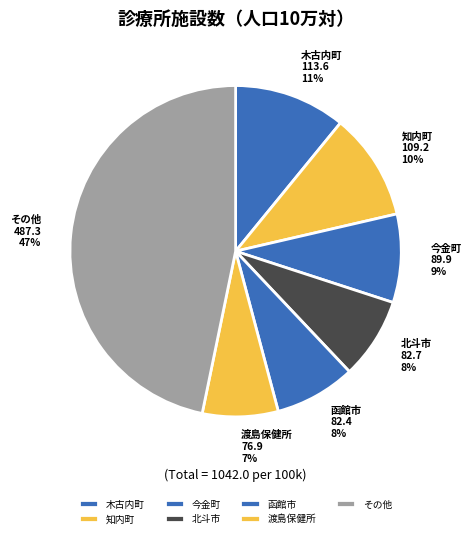

Is the sum of 函館市 and 北斗市 greater than half?

No